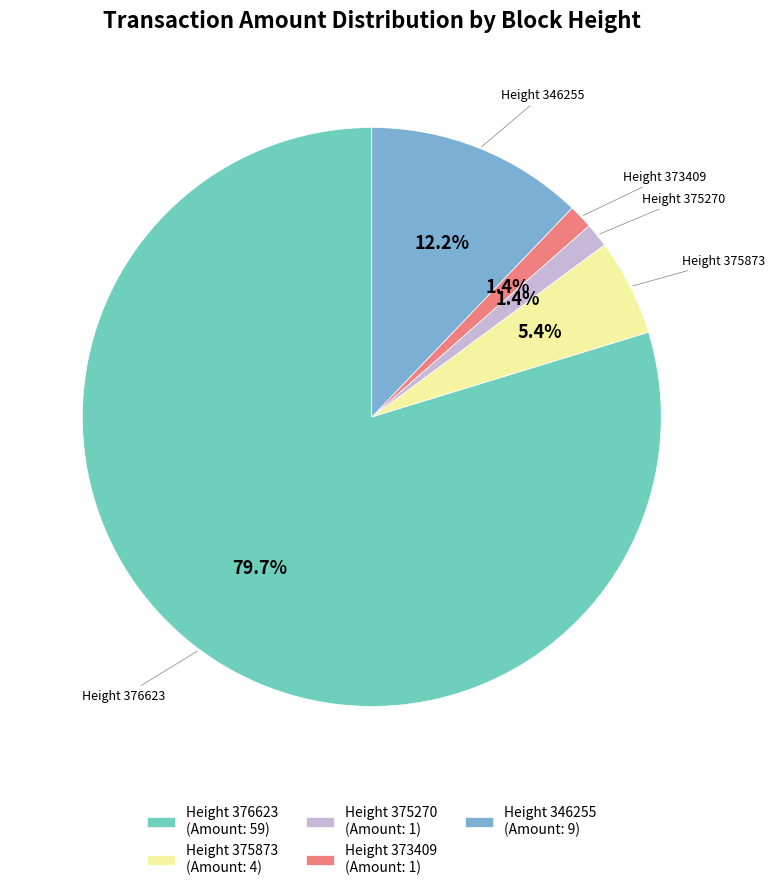

Count the number of slices in the pie.

5